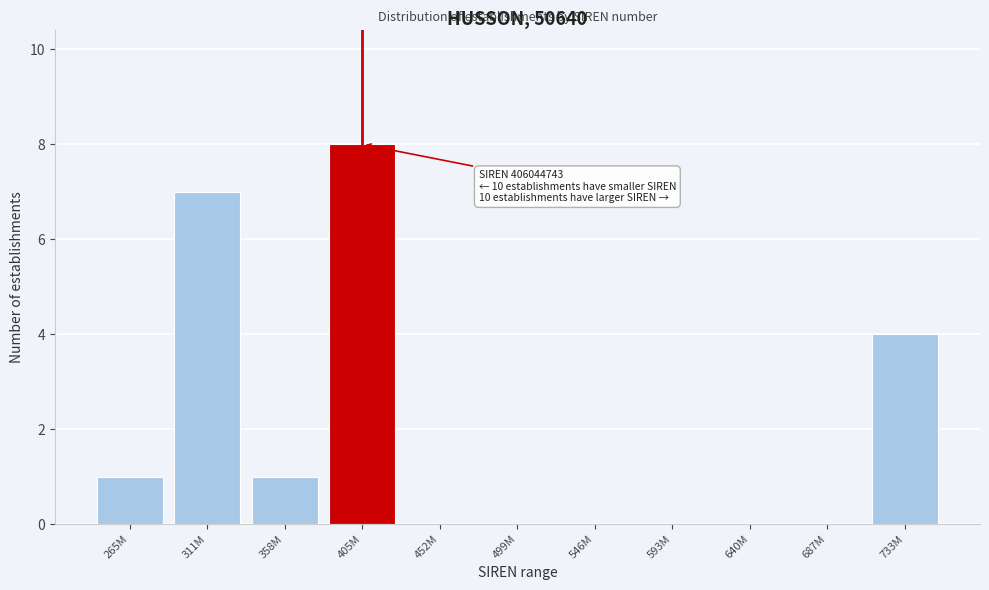

Reading left to right, what are all the values shown in this chart?

265M=1	311M=7	358M=1	405M=8	452M=0	499M=0	546M=0	593M=0	640M=0	687M=0	733M=4